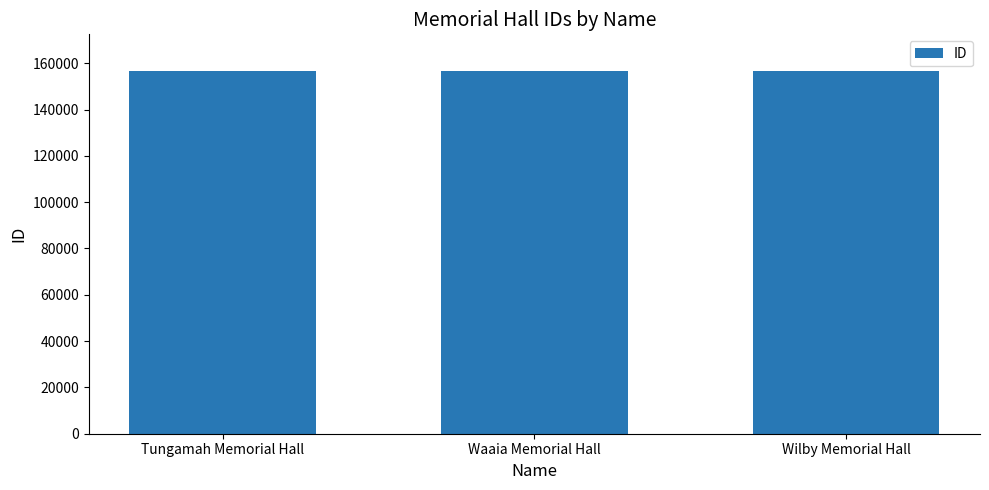

What is the approximate value at Wilby Memorial Hall?

156797